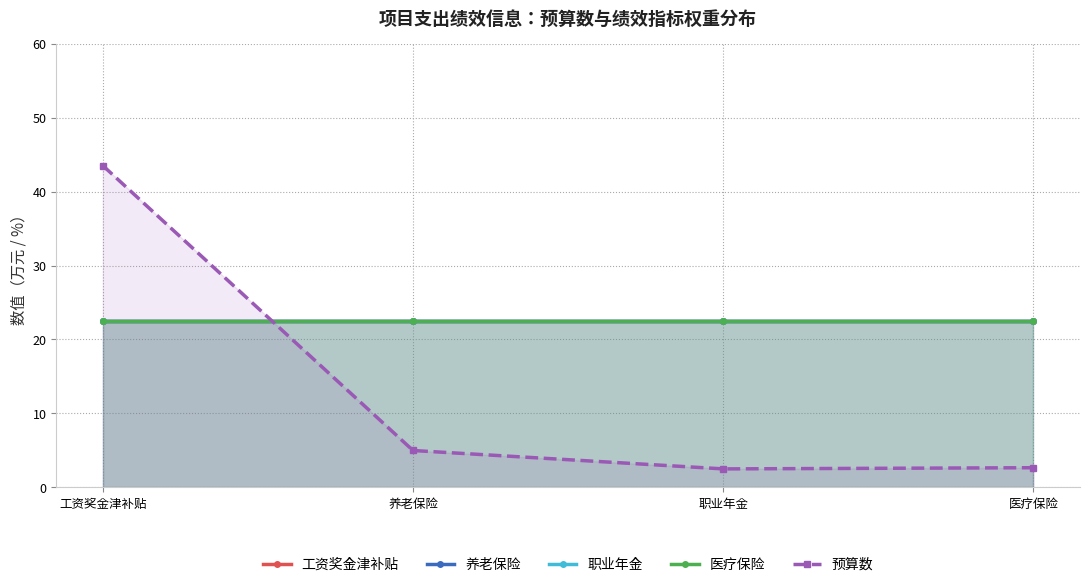

Read the 养老保险 value at 职业年金.

22.5